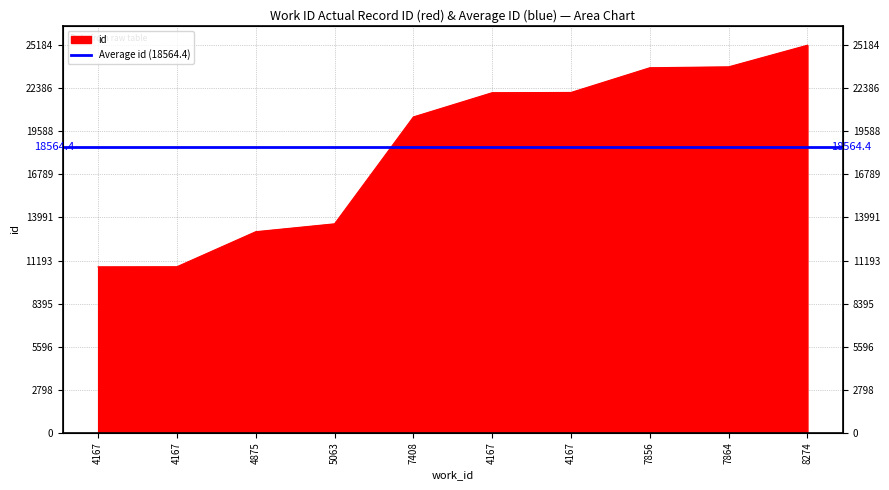

What is the ratio of the value at 7856 to the value at 4875?

1.8